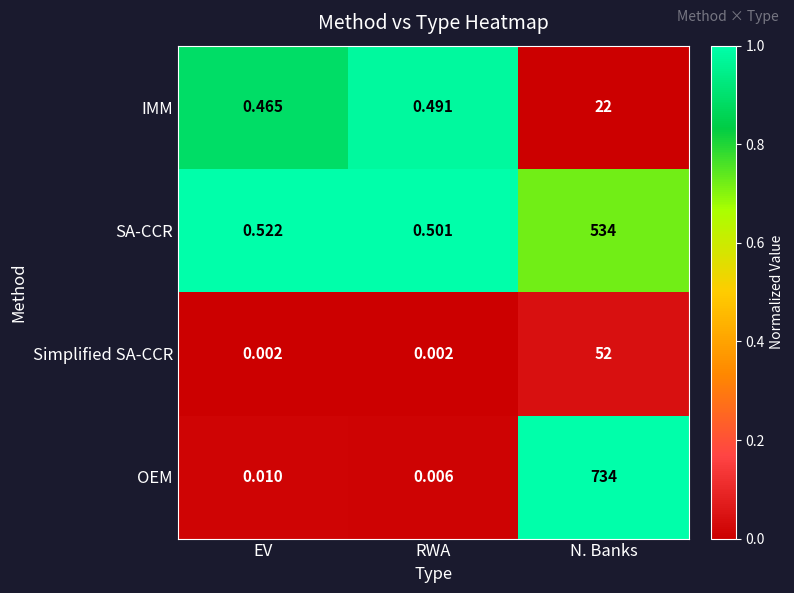

Which series has the largest total across all categories?

OEM